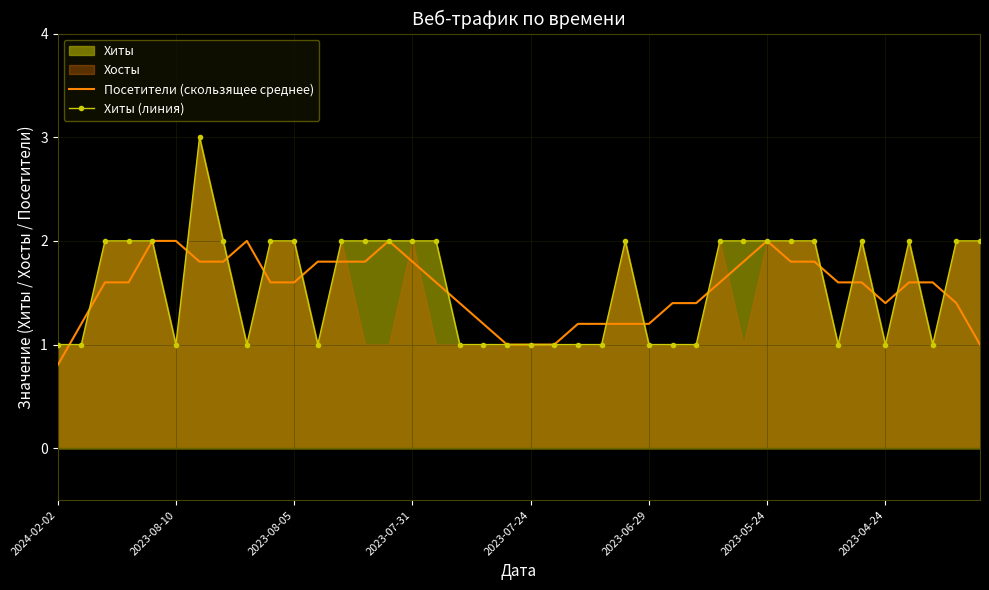

In Посетители (скользящее среднее), how many points are higher than both neighbors (excluding endpoints)?

7